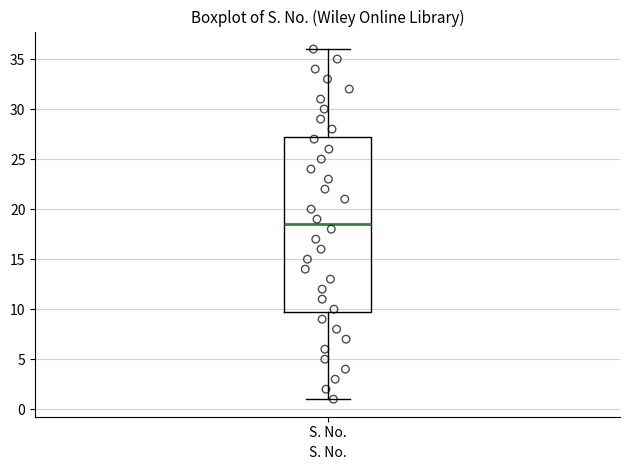

Read this box plot against the y-axis: the position of the median line, the range covered by the box, and the ends of both whiskers. The values are not printed on the chart, so give them approximately, as read against the axis.

median 18.5, box 10.0 to 27.5, whiskers 1.0 to 36.0